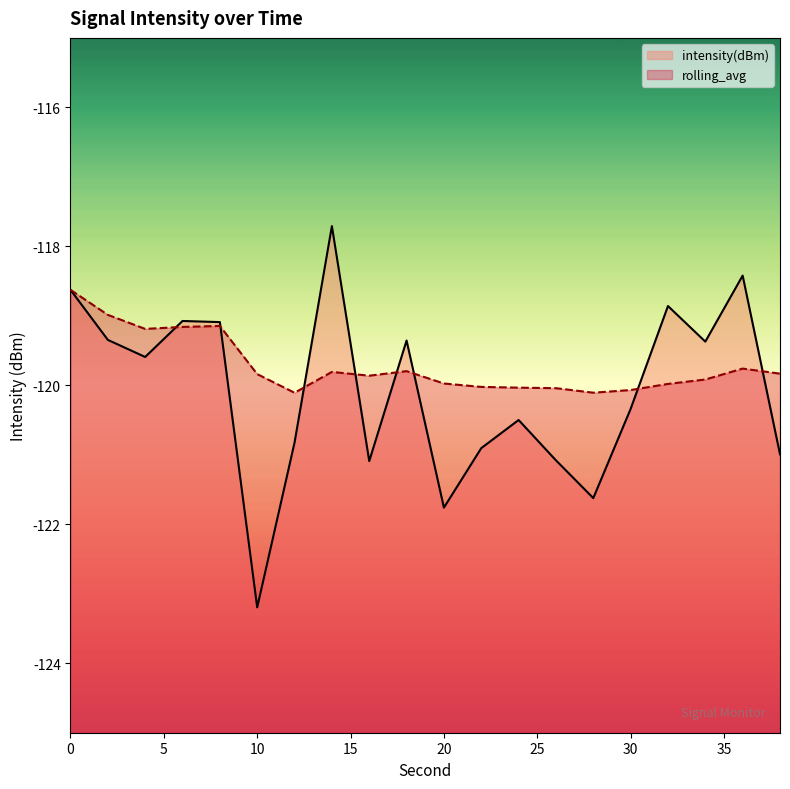

Reading left to right, what are all the values shown in this chart?

intensity(dBm): -118.6	-119.3	-119.6	-119.1	-119.1	-123.2	-120.8	-117.7	-121.1	-119.4	-121.8	-120.9	-120.5	-121.1	-121.6	-120.3	-118.9	-119.4	-118.4	-121.0
rolling_avg: -118.6	-119.0	-119.2	-119.2	-119.1	-119.8	-120.1	-119.8	-119.9	-119.8	-120.0	-120.0	-120.0	-120.0	-120.1	-120.1	-120.0	-119.9	-119.8	-119.8